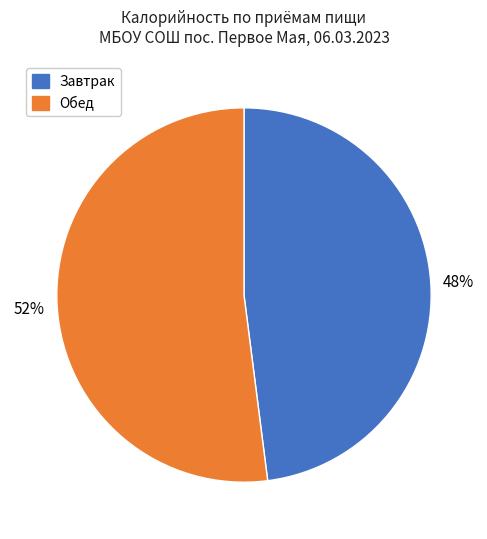

Is there any slice that represents more than half of the pie?

Yes